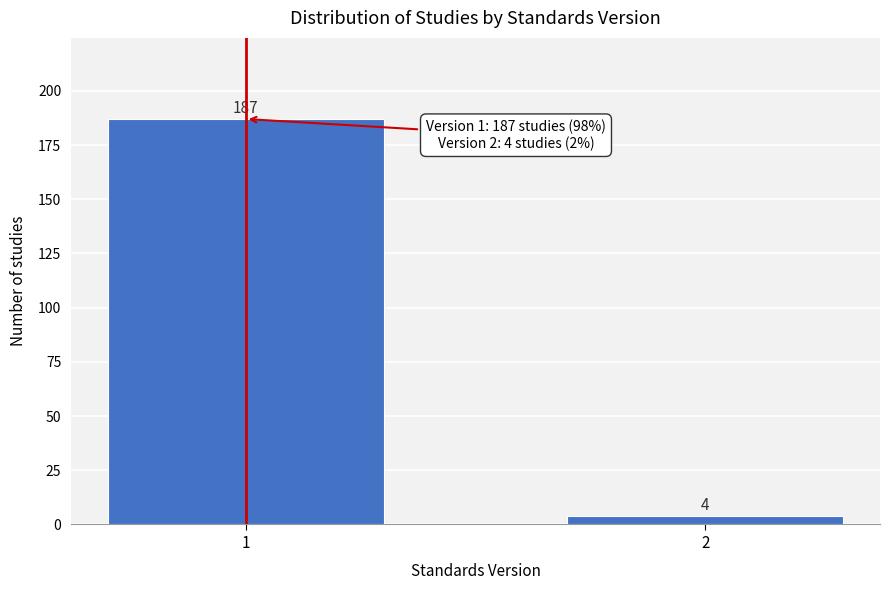

Reading right to left, extract all data points from this chart.

2=4	1=187